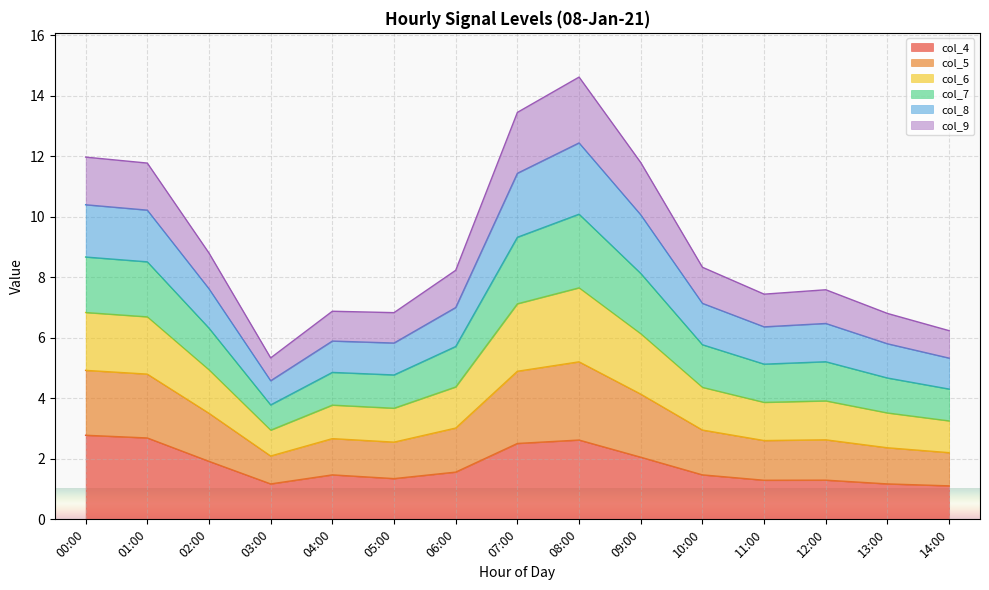

Does the chart display data point markers on the line(s)?

No